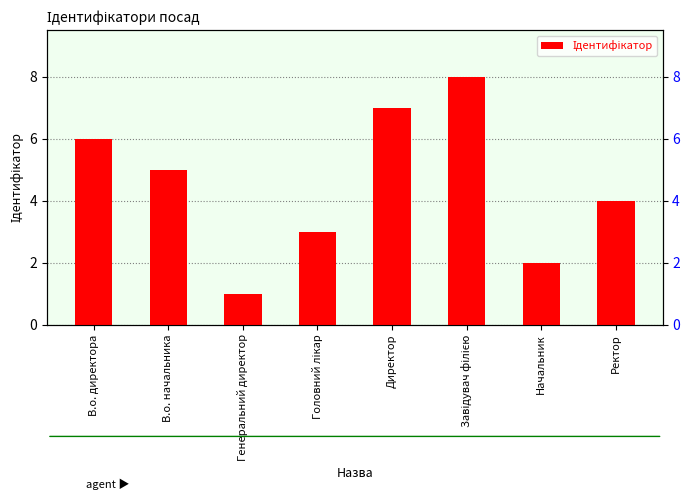

What is the sum of all values?

36